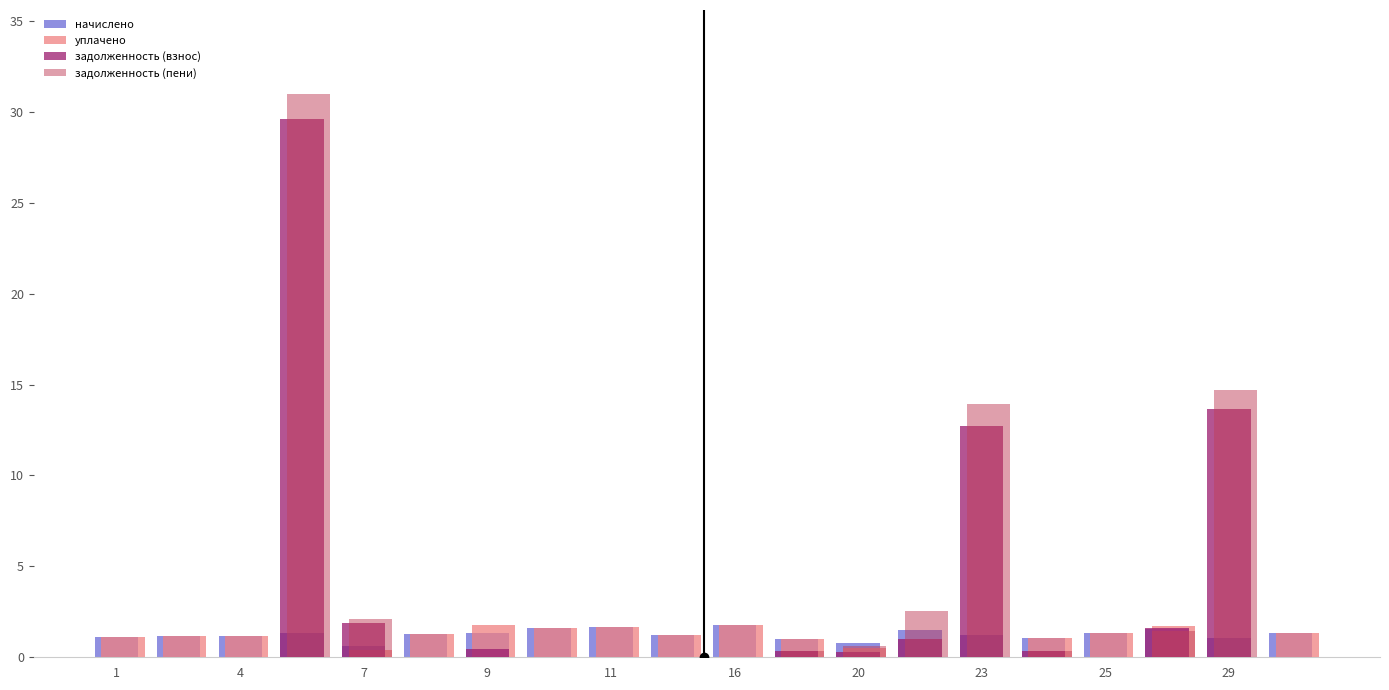

What is the maximum value shown in the chart?

31.0